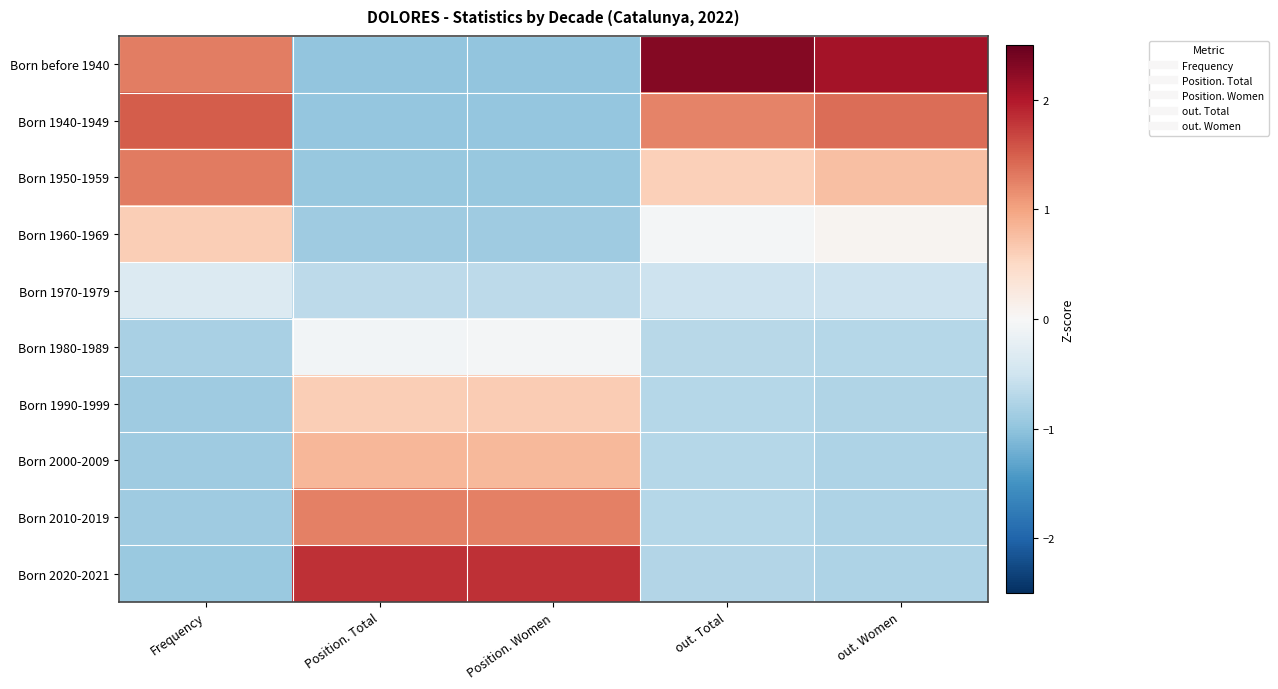

Reading left to right, extract all data points from this chart.

Born before 1940: Frequency=1.3	Position. Total=-1.0	Position. Women=-1.0	out. Total=2.3	out. Women=2.1
Born 1940-1949: Frequency=1.5	Position. Total=-1.0	Position. Women=-1.0	out. Total=1.2	out. Women=1.4
Born 1950-1959: Frequency=1.3	Position. Total=-1.0	Position. Women=-1.0	out. Total=0.6	out. Women=0.8
Born 1960-1969: Frequency=0.6	Position. Total=-0.9	Position. Women=-0.9	out. Total=-0.0	out. Women=0.1
Born 1970-1979: Frequency=-0.3	Position. Total=-0.7	Position. Women=-0.7	out. Total=-0.5	out. Women=-0.5
Born 1980-1989: Frequency=-0.8	Position. Total=-0.1	Position. Women=-0.0	out. Total=-0.7	out. Women=-0.7
Born 1990-1999: Frequency=-0.9	Position. Total=0.6	Position. Women=0.6	out. Total=-0.7	out. Women=-0.8
Born 2000-2009: Frequency=-0.9	Position. Total=0.8	Position. Women=0.8	out. Total=-0.7	out. Women=-0.8
Born 2010-2019: Frequency=-0.9	Position. Total=1.3	Position. Women=1.3	out. Total=-0.7	out. Women=-0.8
Born 2020-2021: Frequency=-0.9	Position. Total=1.8	Position. Women=1.8	out. Total=-0.7	out. Women=-0.8